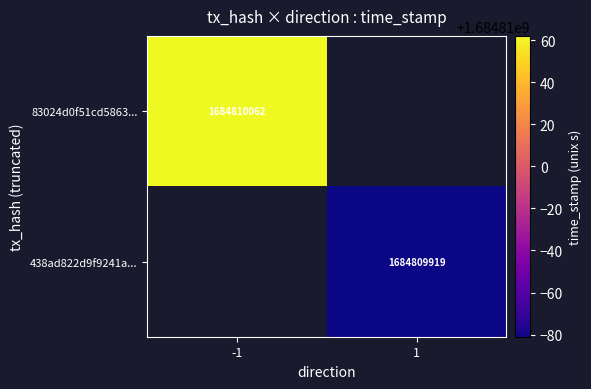

List the series in order of their peak value, highest first.

83024d0f51cd5863f8e549b18c5949a13f92330, 438ad822d9f9241ac94e1db15da3229b3ab86e9